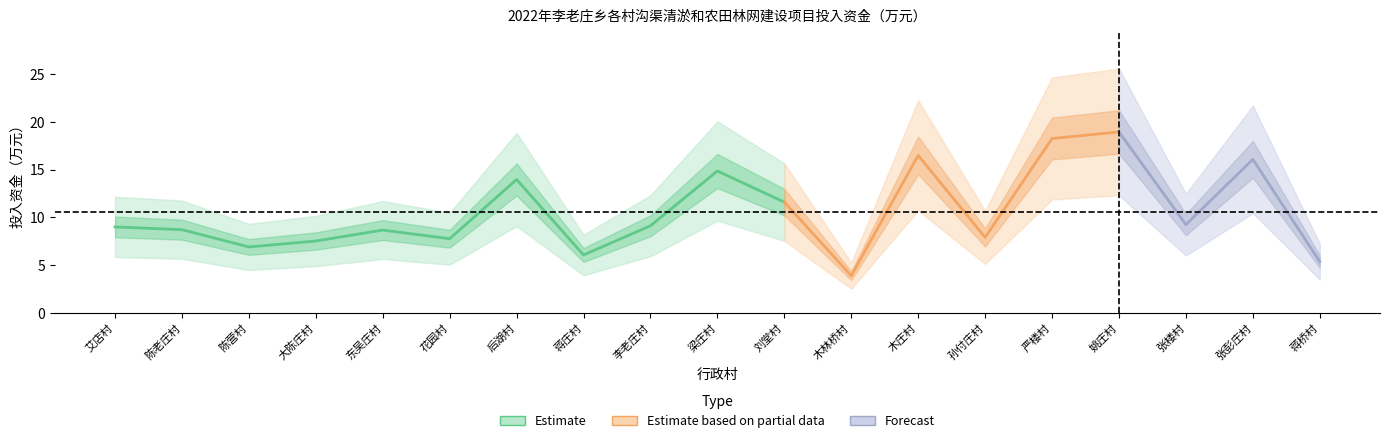

What is the sum of the 中央资金 values at 严楼村 and 陈老庄村?

27.0